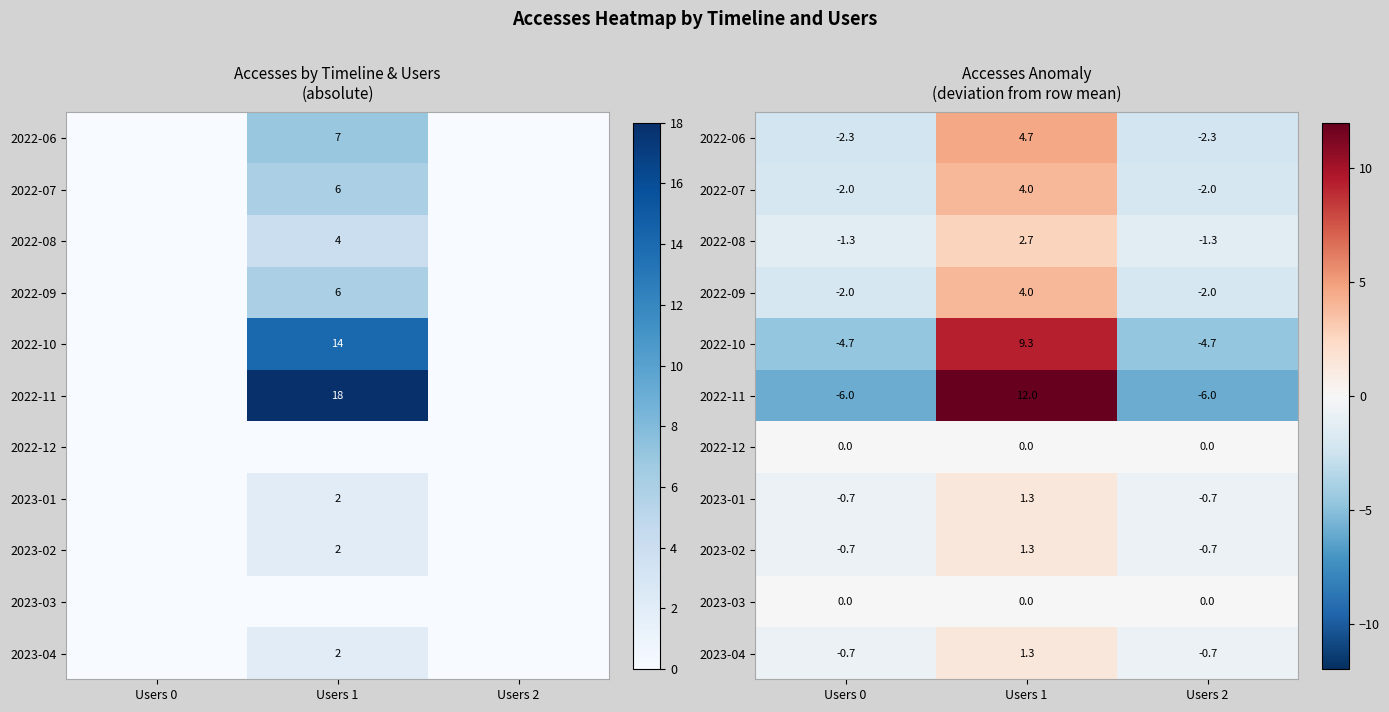

What is the minimum value for 2022-06?

-2.3